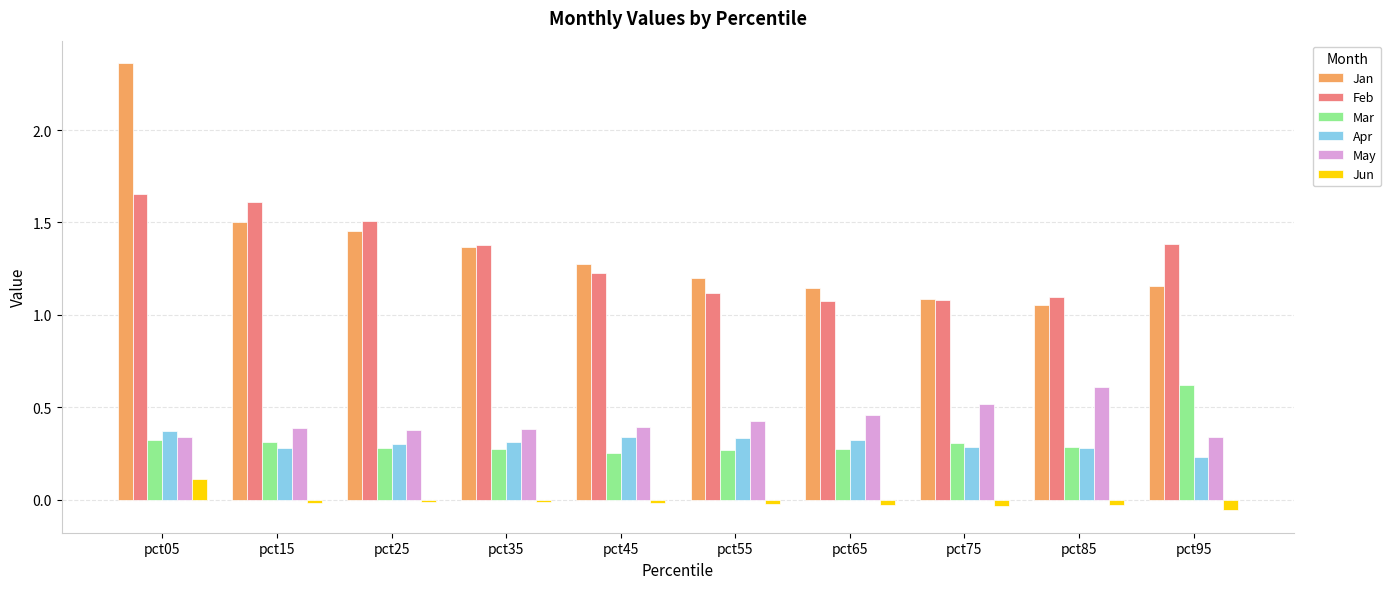

The value of May at pct55 is 0.2. True or false?

False